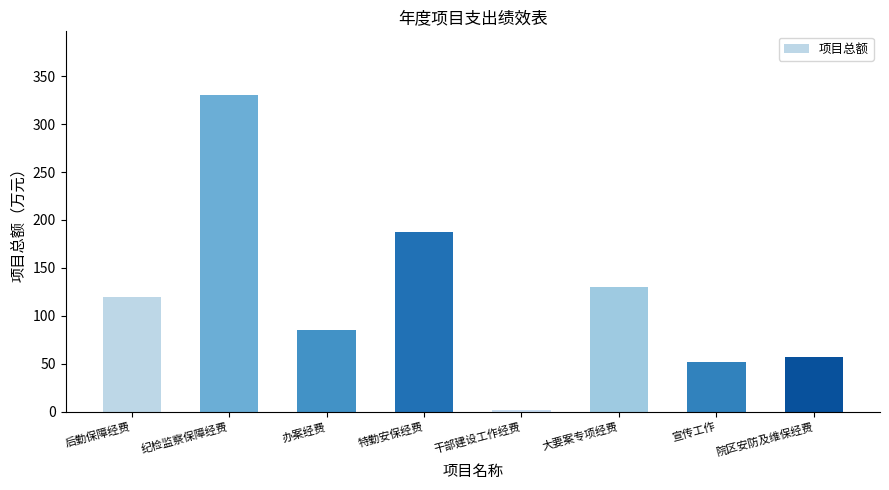

What is the change in value from 办案经费 to 干部建设工作经费?

-83.0